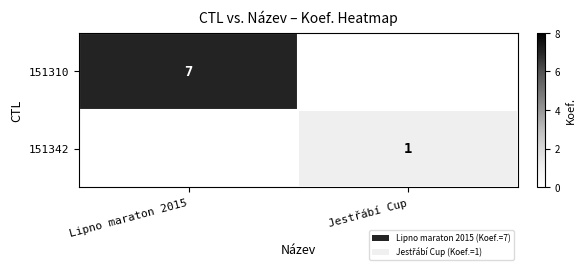

The value of 151310 at Lipno maraton 2015 is 7. True or false?

True